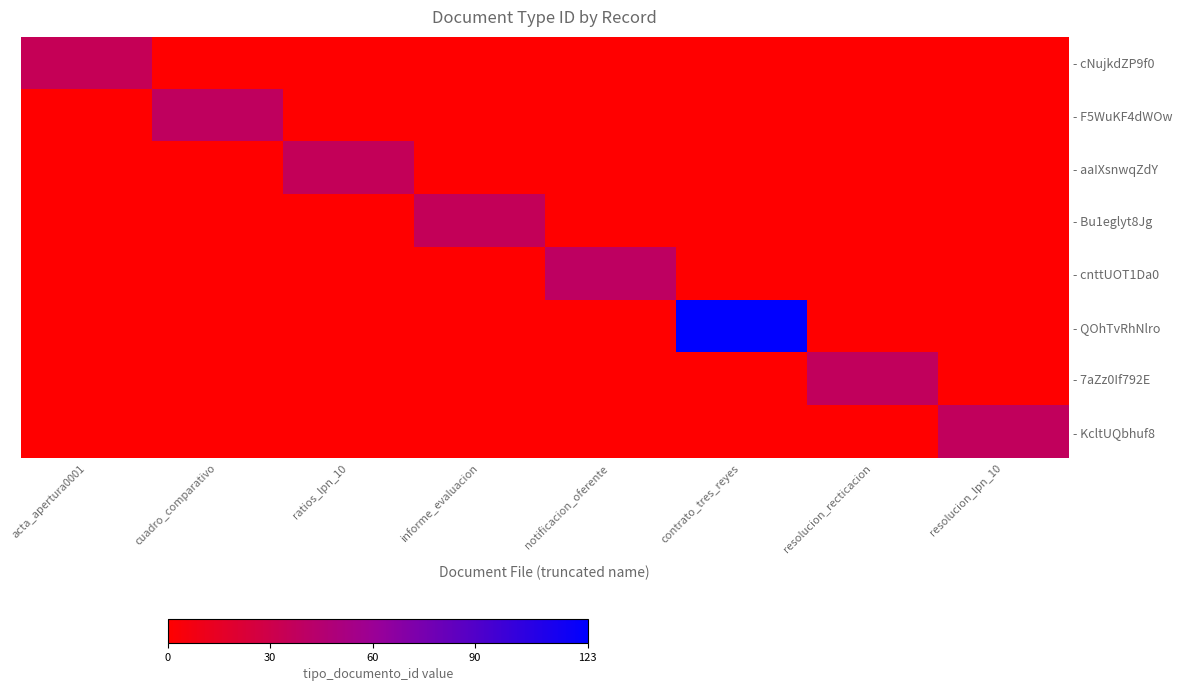

Reading left to right, transcribe all the data shown in this chart.

- cNujkdZP9f0: acta_apertura0001=35	cuadro_comparativo=0	ratios_lpn_10=0	informe_evaluacion=0	notificacion_oferente=0	contrato_tres_reyes=0	resolucion_recticacion=0	resolucion_lpn_10=0
- F5WuKF4dWOw: acta_apertura0001=0	cuadro_comparativo=38	ratios_lpn_10=0	informe_evaluacion=0	notificacion_oferente=0	contrato_tres_reyes=0	resolucion_recticacion=0	resolucion_lpn_10=0
- aaIXsnwqZdY: acta_apertura0001=0	cuadro_comparativo=0	ratios_lpn_10=36	informe_evaluacion=0	notificacion_oferente=0	contrato_tres_reyes=0	resolucion_recticacion=0	resolucion_lpn_10=0
- Bu1eglyt8Jg: acta_apertura0001=0	cuadro_comparativo=0	ratios_lpn_10=0	informe_evaluacion=36	notificacion_oferente=0	contrato_tres_reyes=0	resolucion_recticacion=0	resolucion_lpn_10=0
- cnttUOT1Da0: acta_apertura0001=0	cuadro_comparativo=0	ratios_lpn_10=0	informe_evaluacion=0	notificacion_oferente=39	contrato_tres_reyes=0	resolucion_recticacion=0	resolucion_lpn_10=0
- QOhTvRhNlro: acta_apertura0001=0	cuadro_comparativo=0	ratios_lpn_10=0	informe_evaluacion=0	notificacion_oferente=0	contrato_tres_reyes=123	resolucion_recticacion=0	resolucion_lpn_10=0
- 7aZz0If792E: acta_apertura0001=0	cuadro_comparativo=0	ratios_lpn_10=0	informe_evaluacion=0	notificacion_oferente=0	contrato_tres_reyes=0	resolucion_recticacion=37	resolucion_lpn_10=0
- KcltUQbhuf8: acta_apertura0001=0	cuadro_comparativo=0	ratios_lpn_10=0	informe_evaluacion=0	notificacion_oferente=0	contrato_tres_reyes=0	resolucion_recticacion=0	resolucion_lpn_10=37